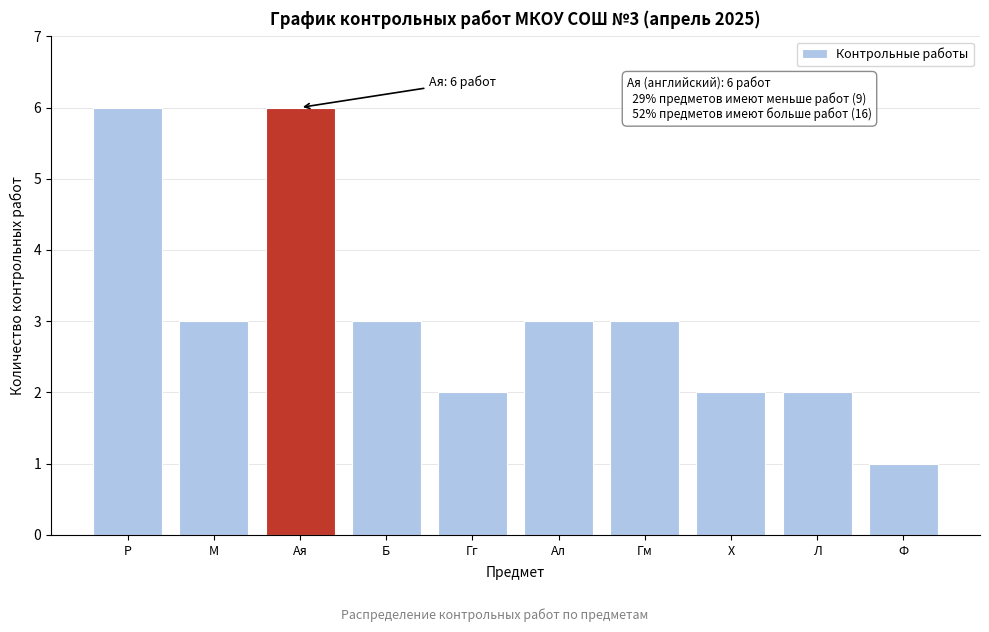

Reading left to right, list all the values displayed in this chart.

Р=6	М=3	Ая=6	Б=3	Гг=2	Ал=3	Гм=3	Х=2	Л=2	Ф=1